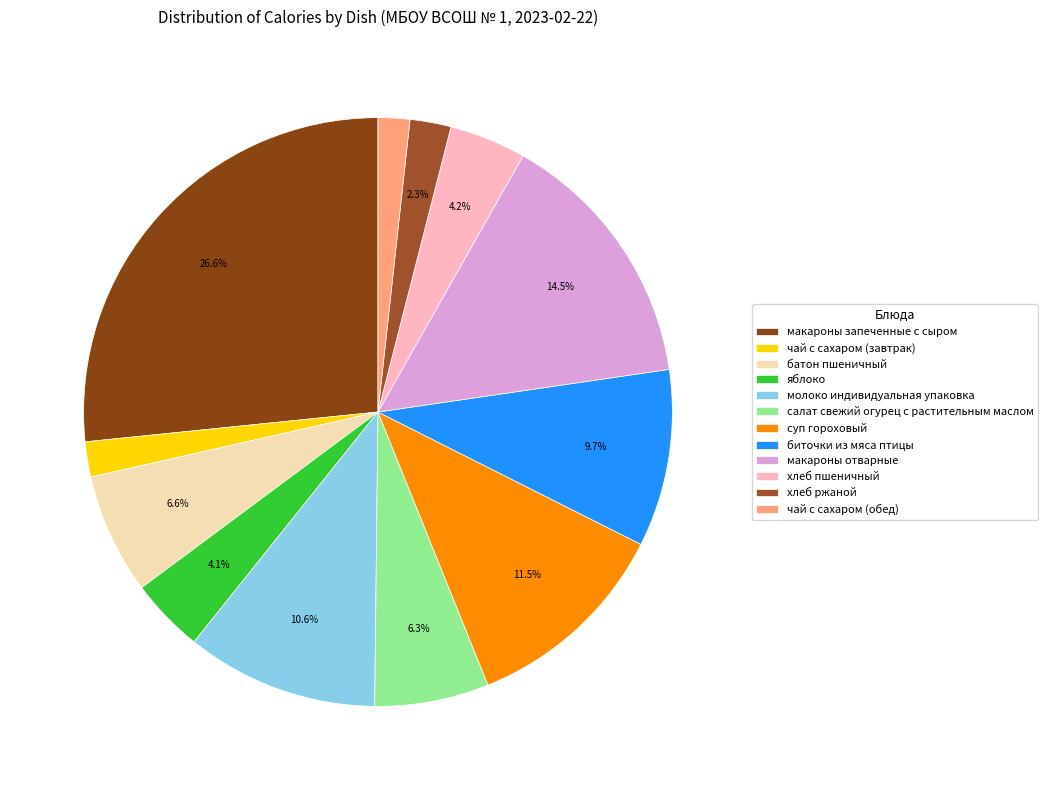

How many segments does this pie chart have?

12